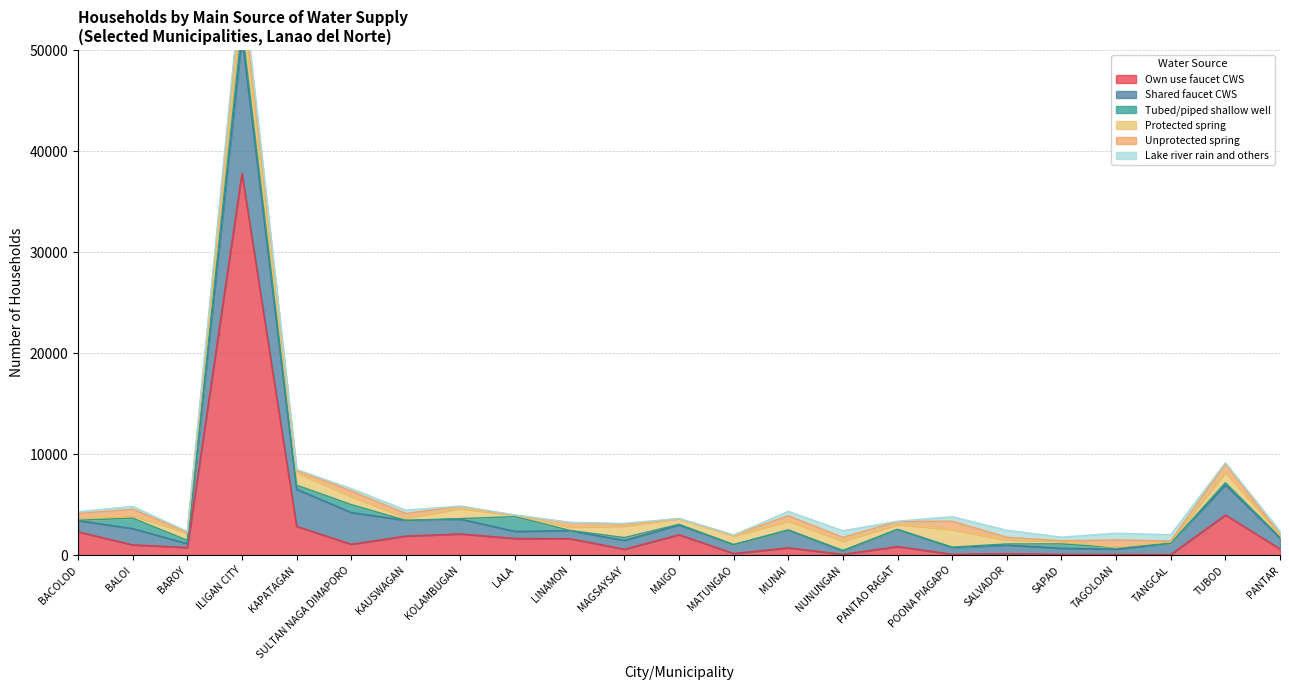

What is the value of the Lake river rain and others point at the 4th from the left?

568